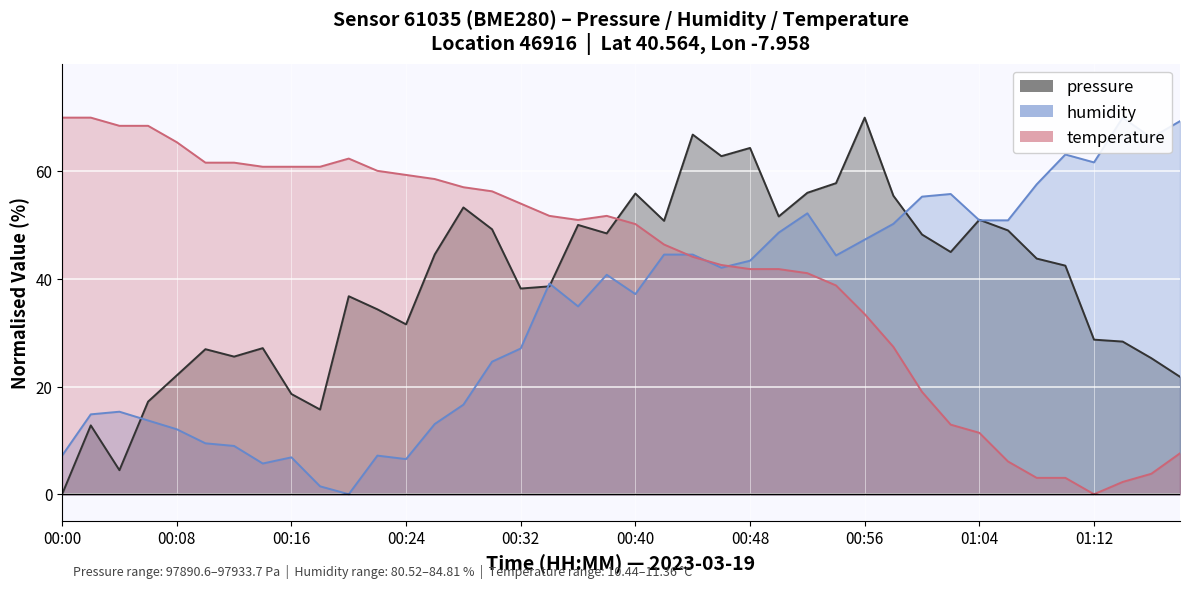

Rank the series by their maximum value, from highest to lowest.

pressure, temperature, humidity